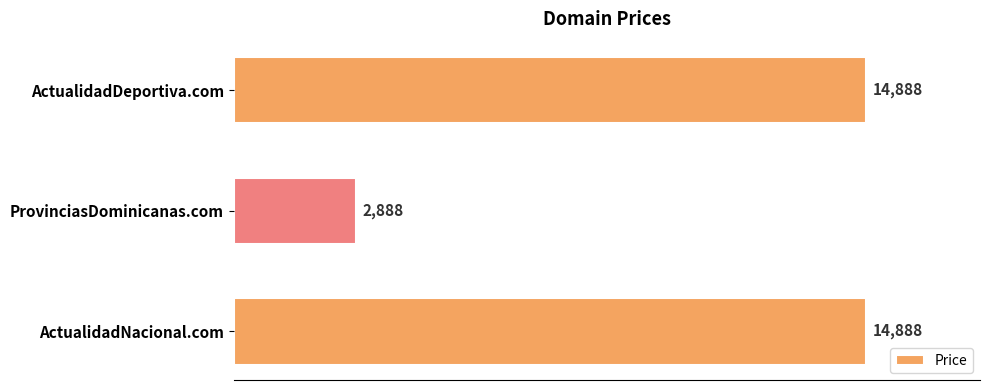

Reading bottom to top, transcribe all the data shown in this chart.

14888	2888	14888